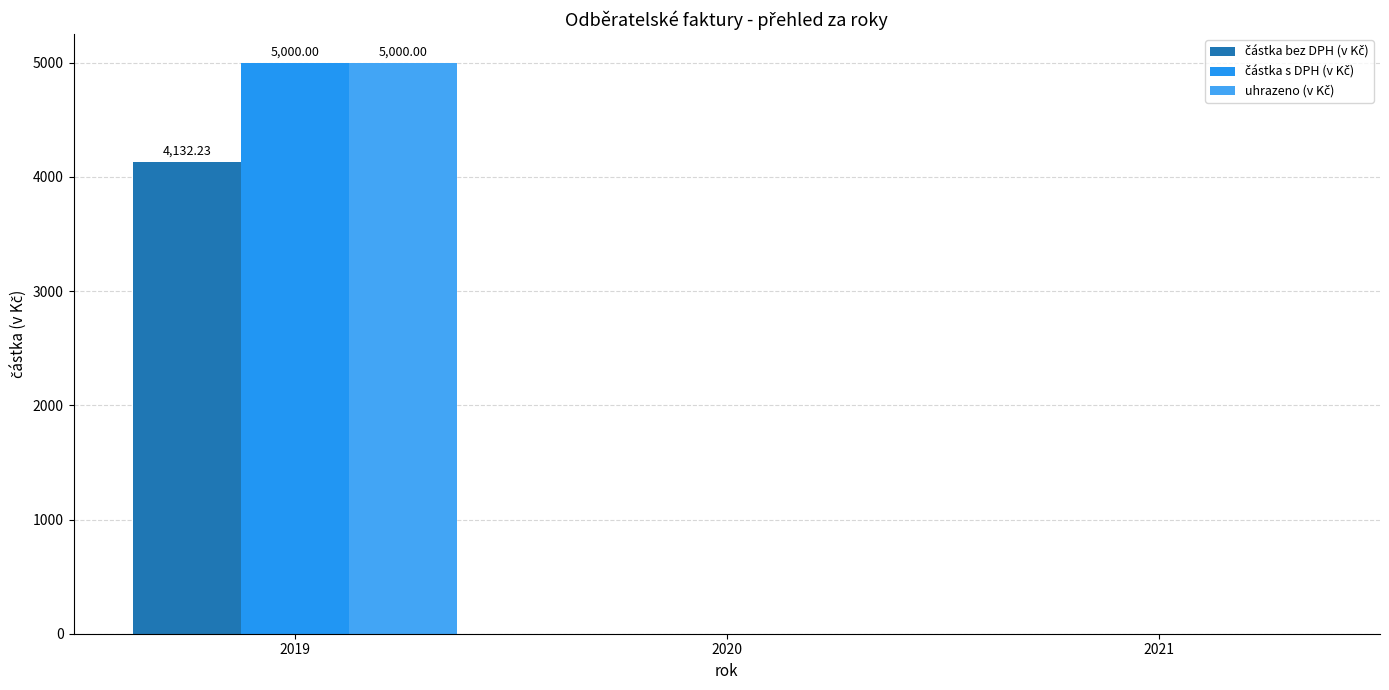

Reading left to right, transcribe all the data shown in this chart.

částka bez DPH (v Kč): 2019=4132.2	2020=0.0	2021=0.0
částka s DPH (v Kč): 2019=5000.0	2020=0.0	2021=0.0
uhrazeno (v Kč): 2019=5000.0	2020=0.0	2021=0.0